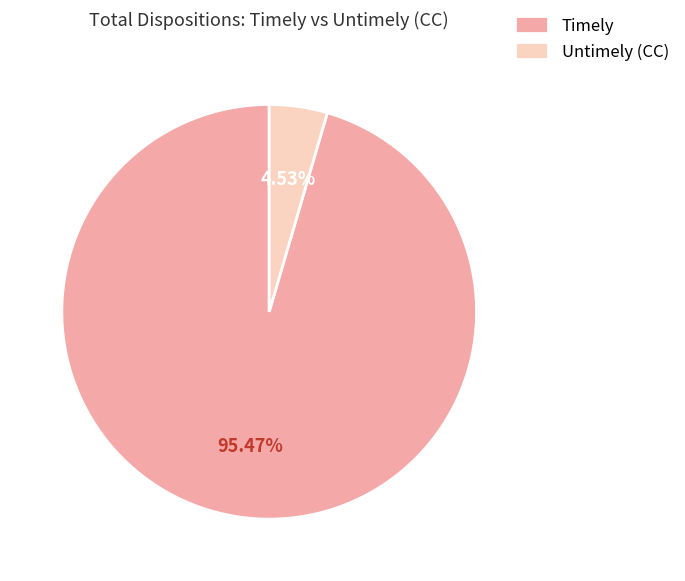

Is the sum of Untimely (CC) and Timely greater than half?

Yes